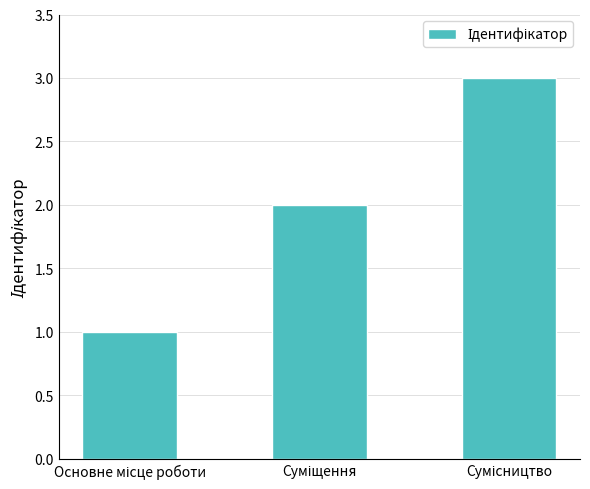

What is the sum of all values?

6